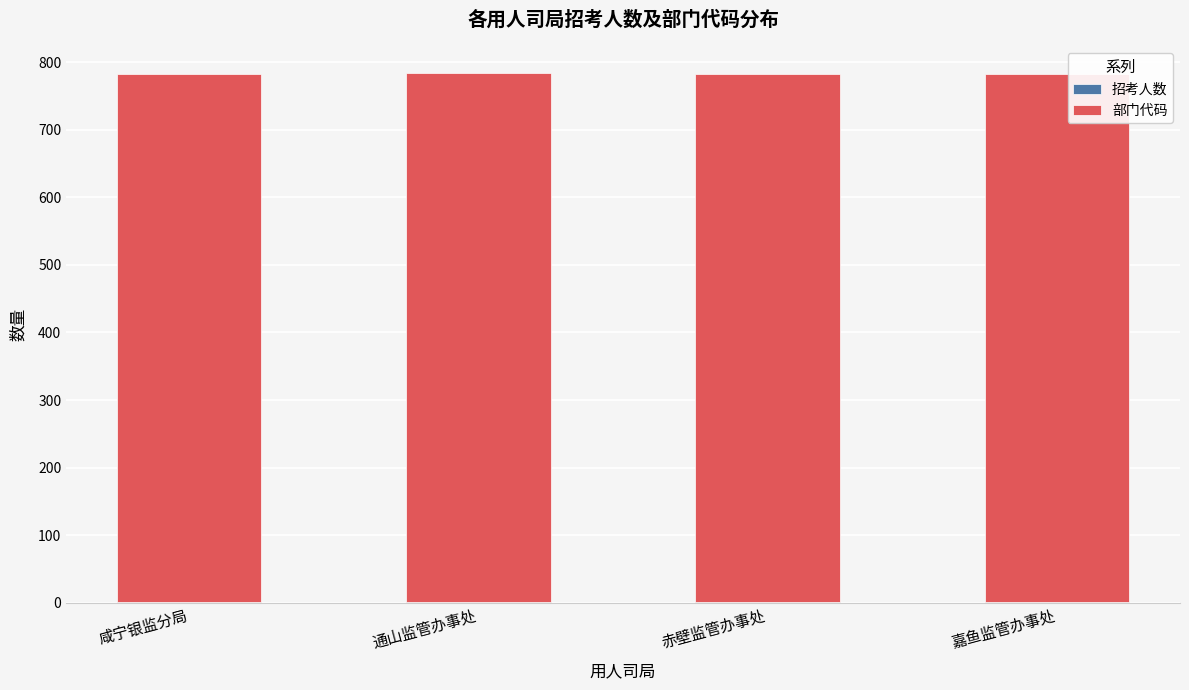

Are the bars grouped side by side (vs. stacked)?

No